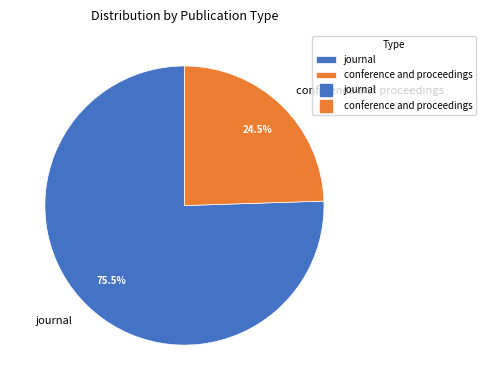

Count the number of slices in the pie.

2